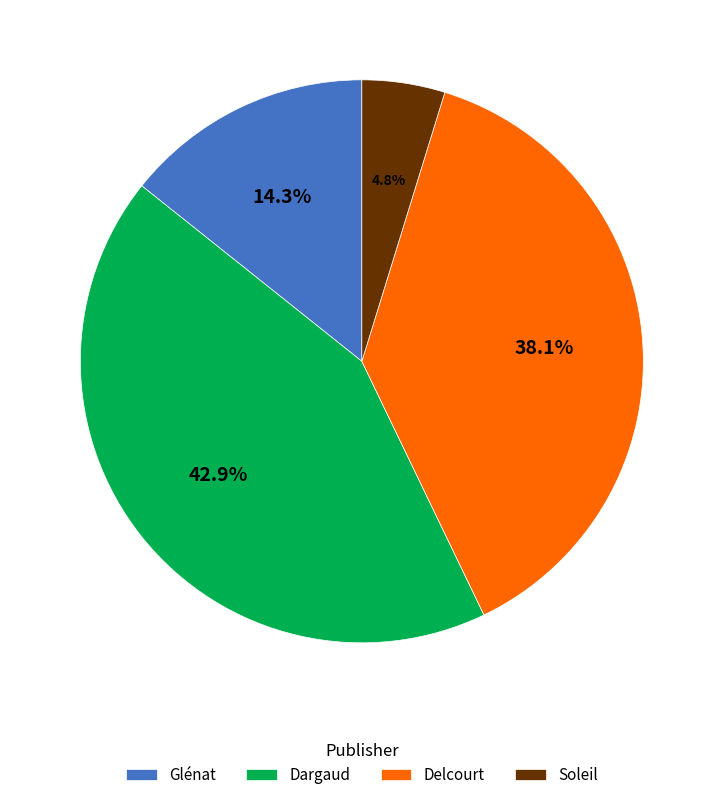

What is the smallest slice in the pie chart?

Soleil